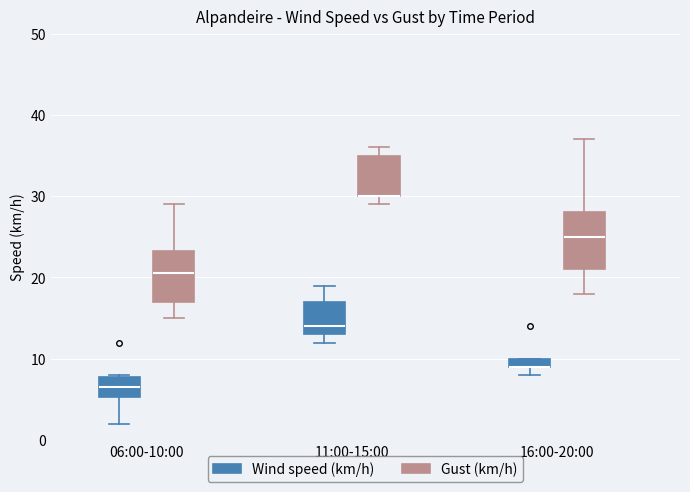

Where is the upper edge of the box for 11:00-15:00 (Gust (km/h)) on the y-axis? The values are not printed on the chart, so give them approximately, as read against the axis.

35